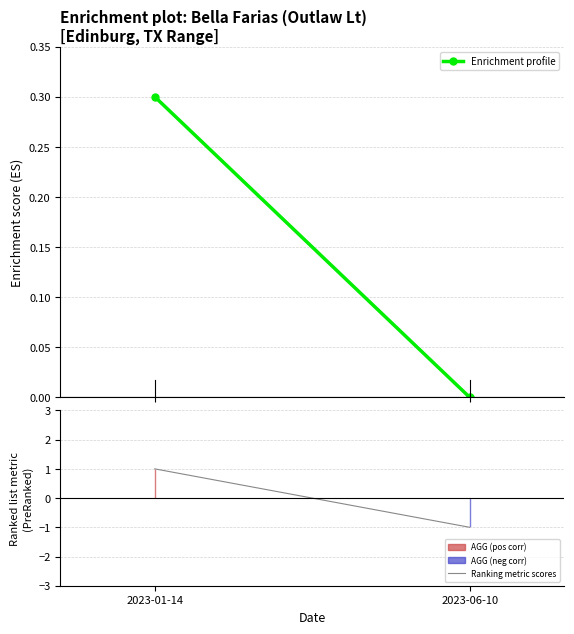

Is it true that Ranking metric scores equals -1.7 at 2023-06-10?

False